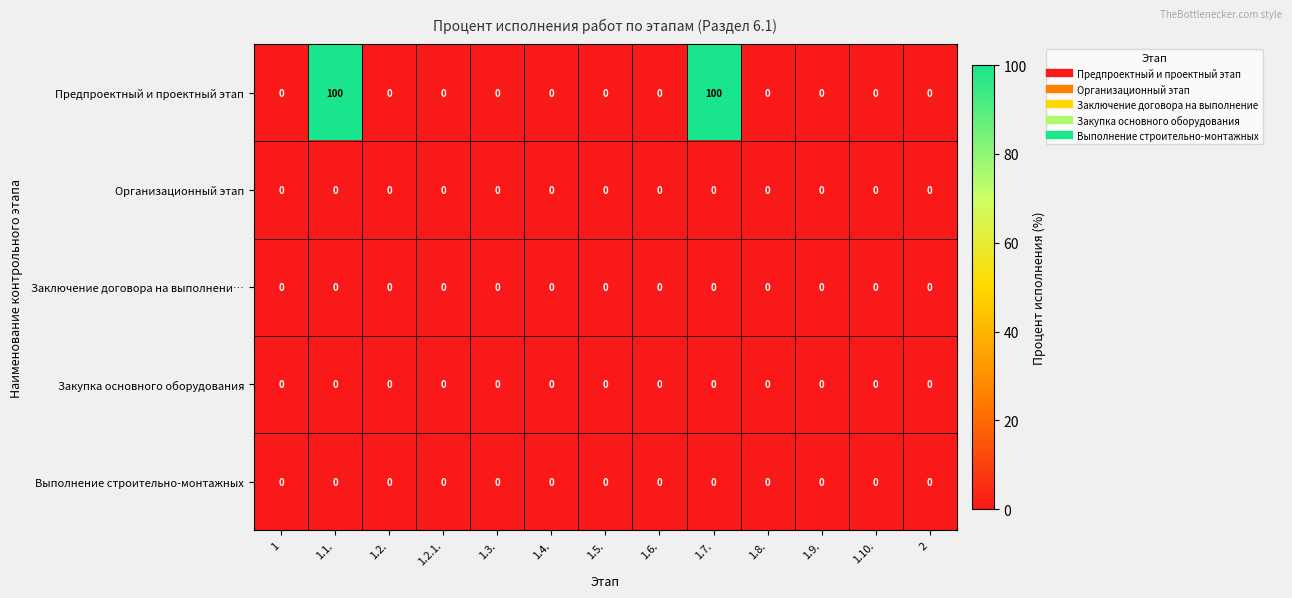

What is the maximum value for Предпроектный и проектный этап?

100